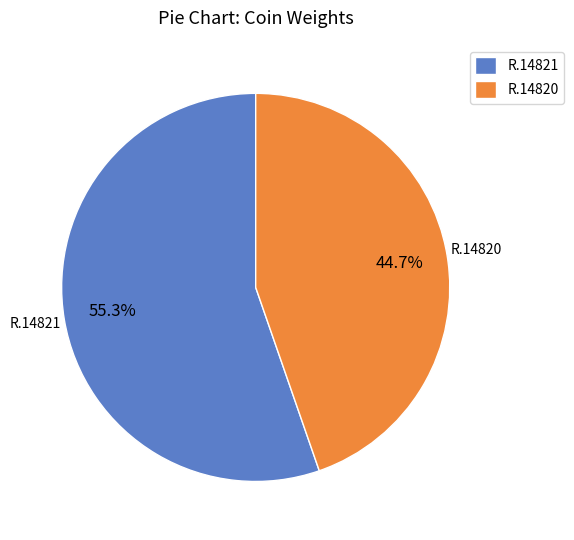

The R.14820 slice represents 45% of the pie. True or false?

True